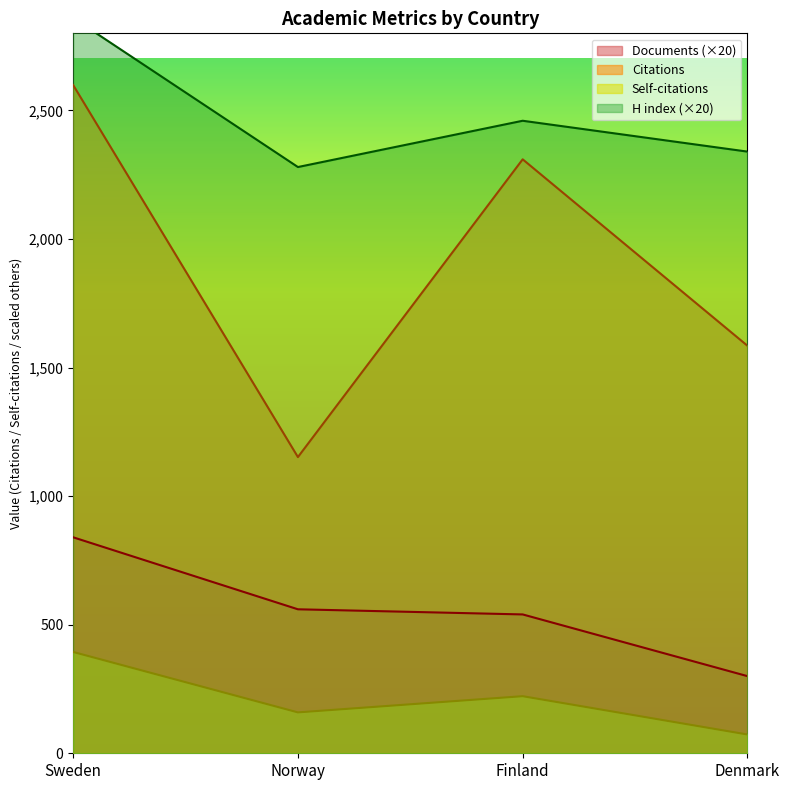

Is it true that H index equals 4060 at Finland?

False